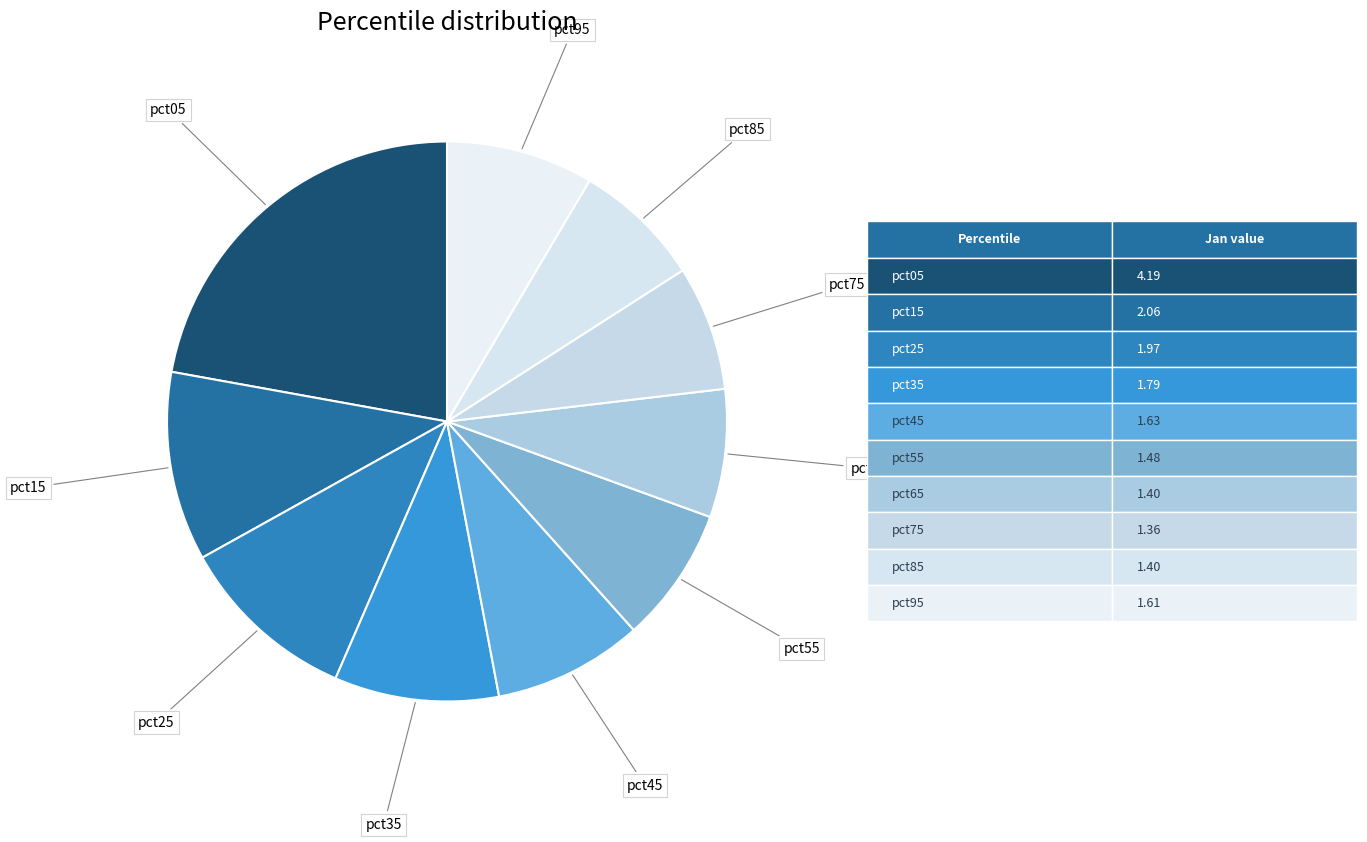

Is the sum of pct85 and pct45 greater than half?

No